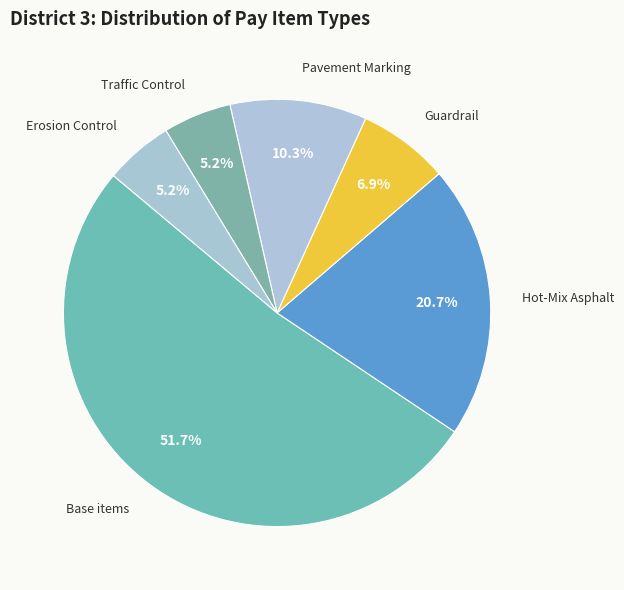

Count the number of slices in the pie.

6